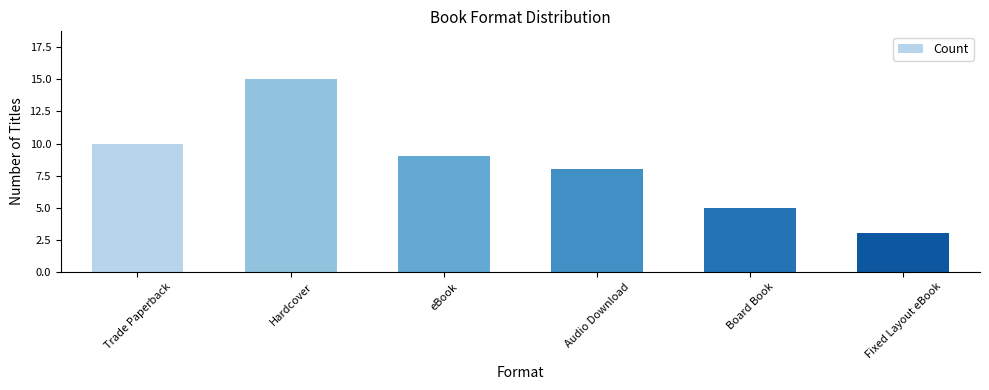

What position from the left is Hardcover?

2